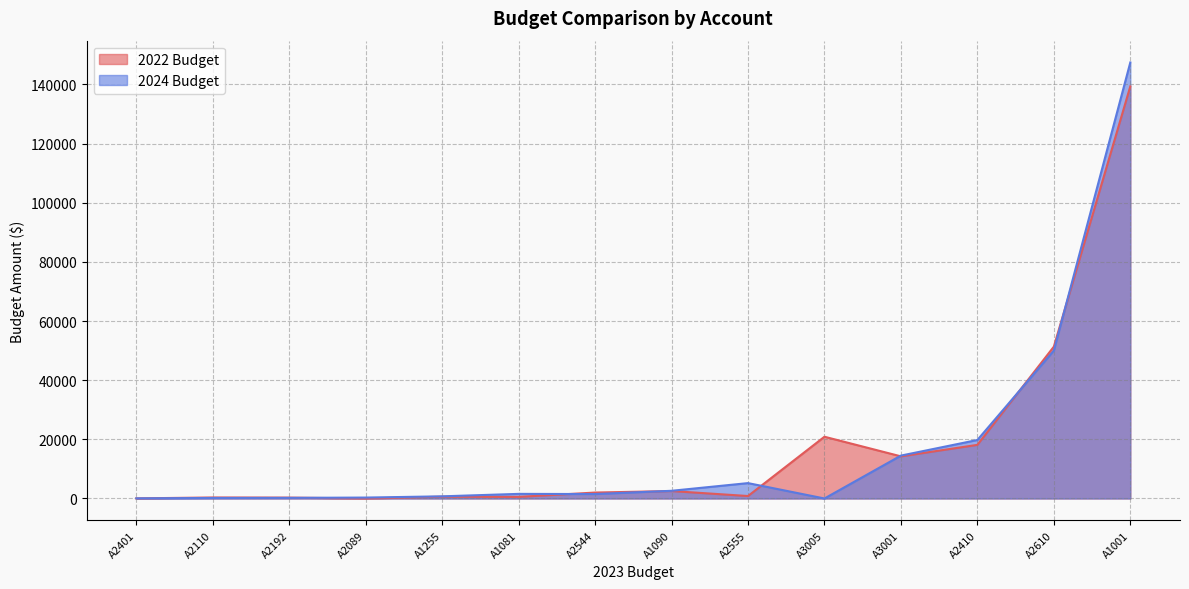

List the series in order of their peak value, lowest first.

2022 Budget, 2024 Budget